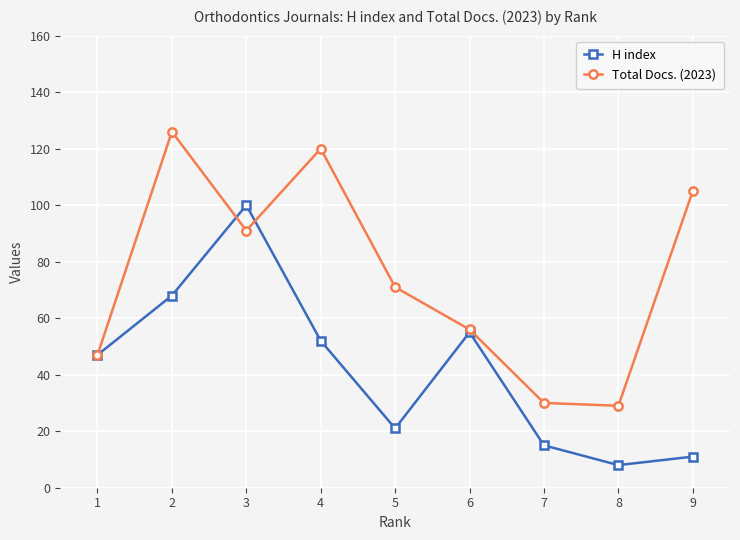

At which category does the chart reach its minimum across all series?

8